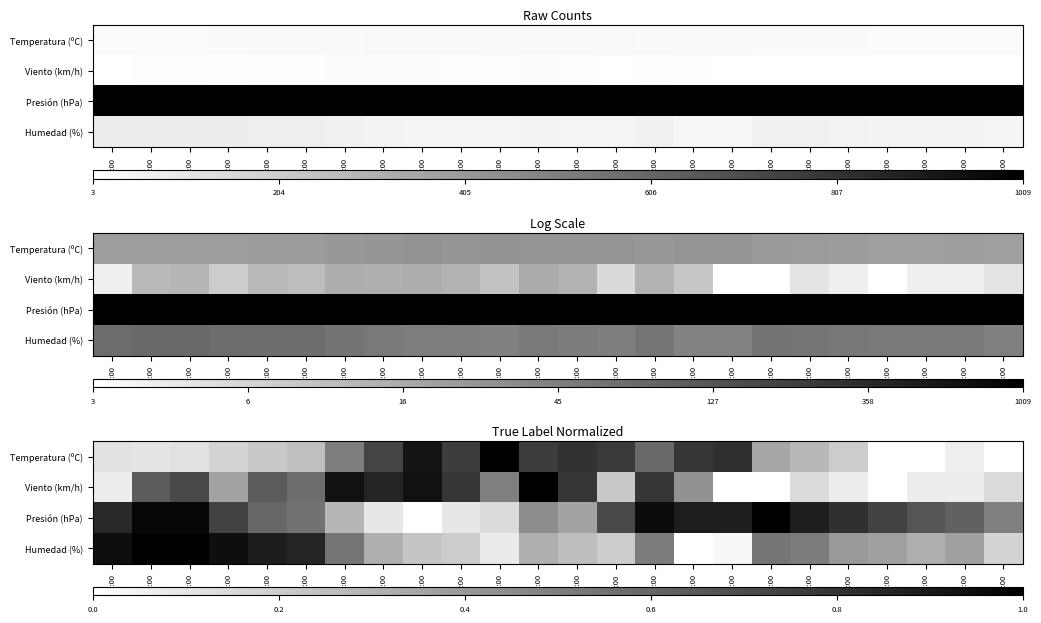

What is the difference between the highest and lowest values at 13:00?

0.4